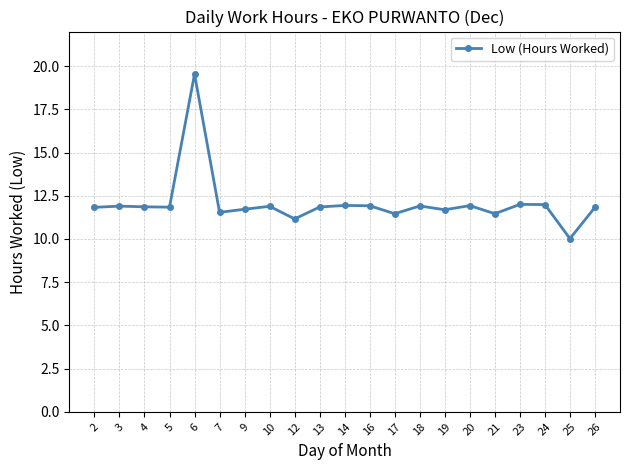

Which label corresponds to the largest value in the chart?

6